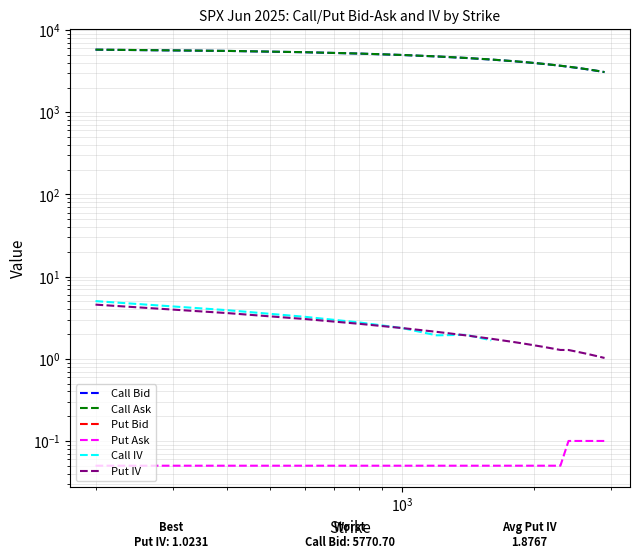

At which label does Put IV reach its peak?

200